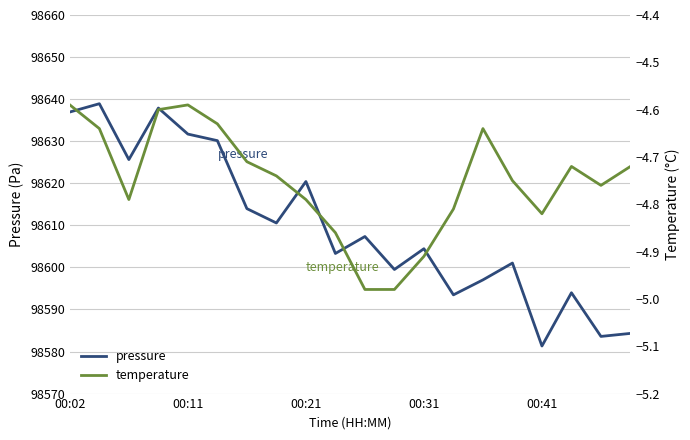

Which category has the lowest value in the pressure series?

00:41